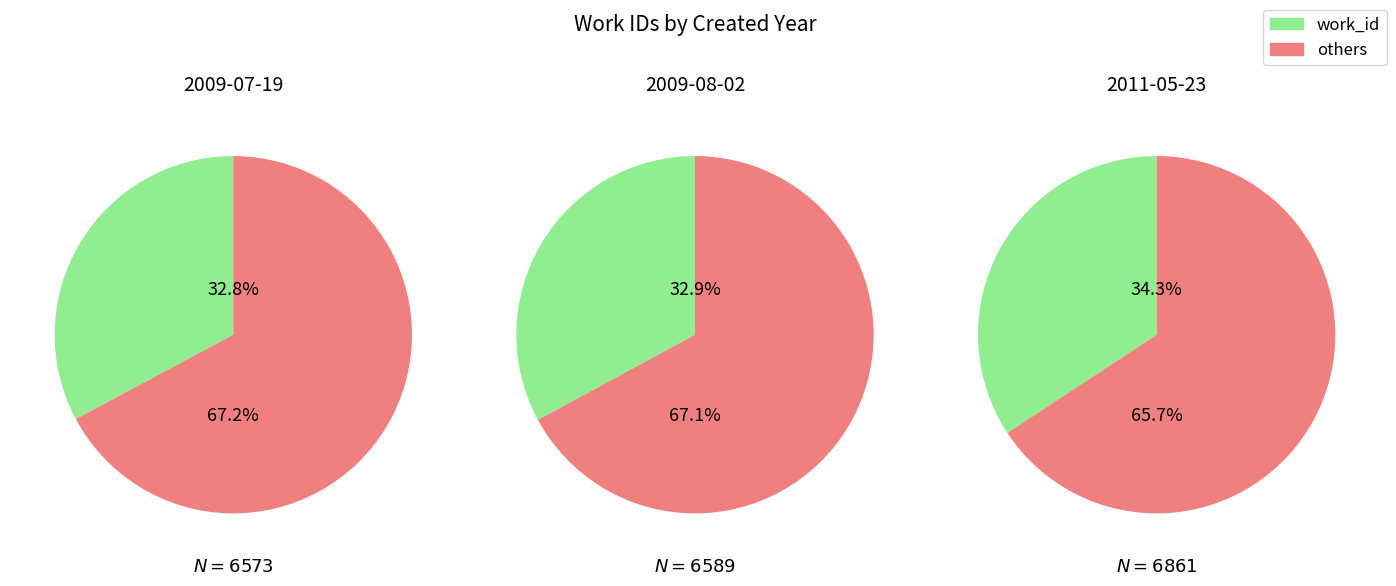

To the nearest percent, what percentage of the pie is 2011-05-23?

34%